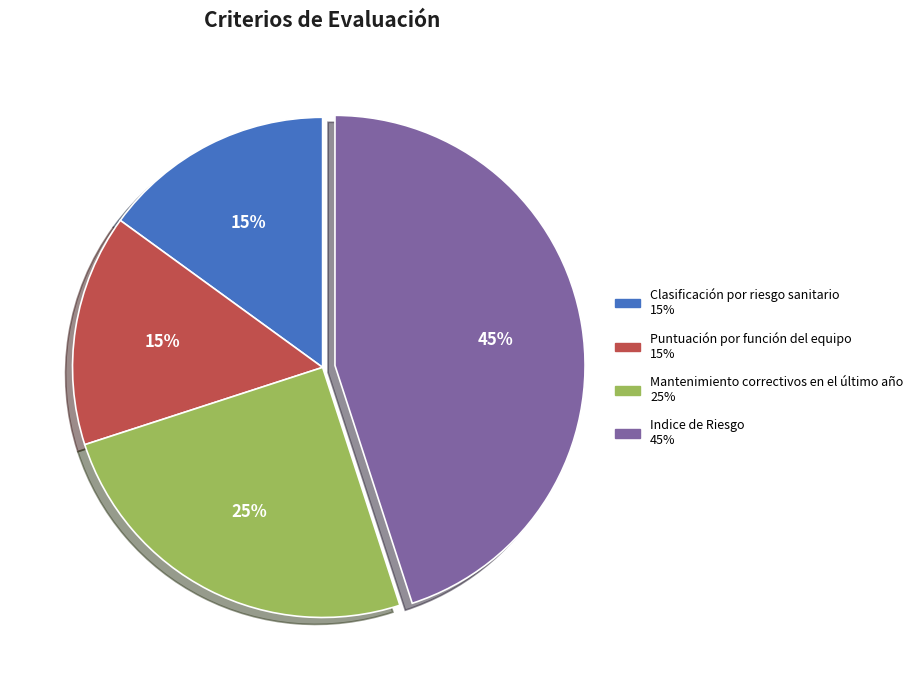

Is the sum of Puntuación por función del equipo and Indice de Riesgo greater than half?

Yes